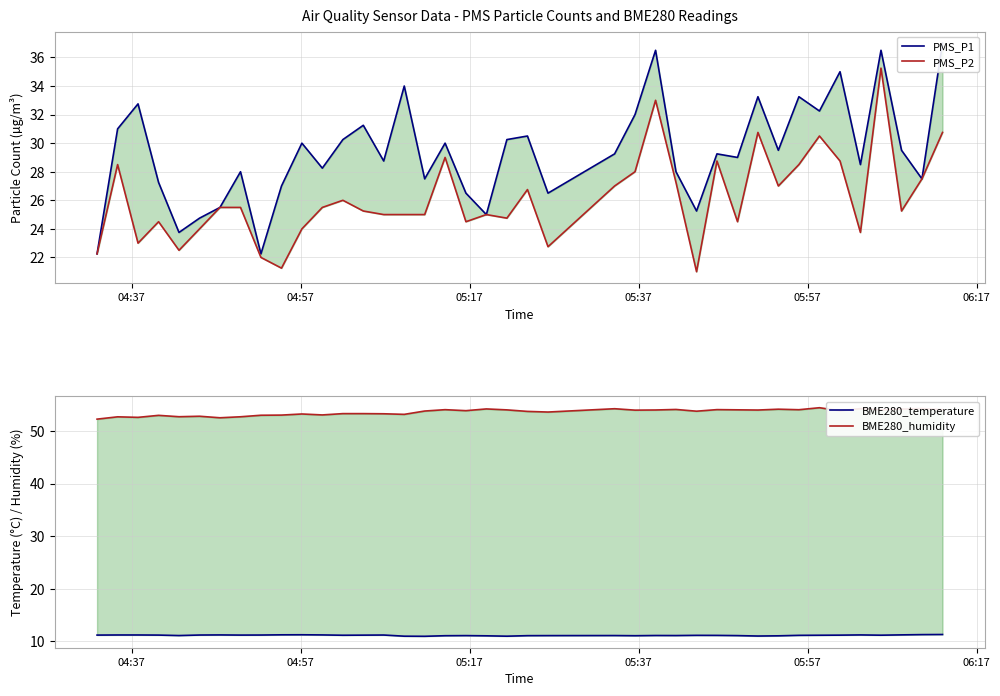

In BME280_humidity, how many points are lower than both neighbors (excluding endpoints)?

13